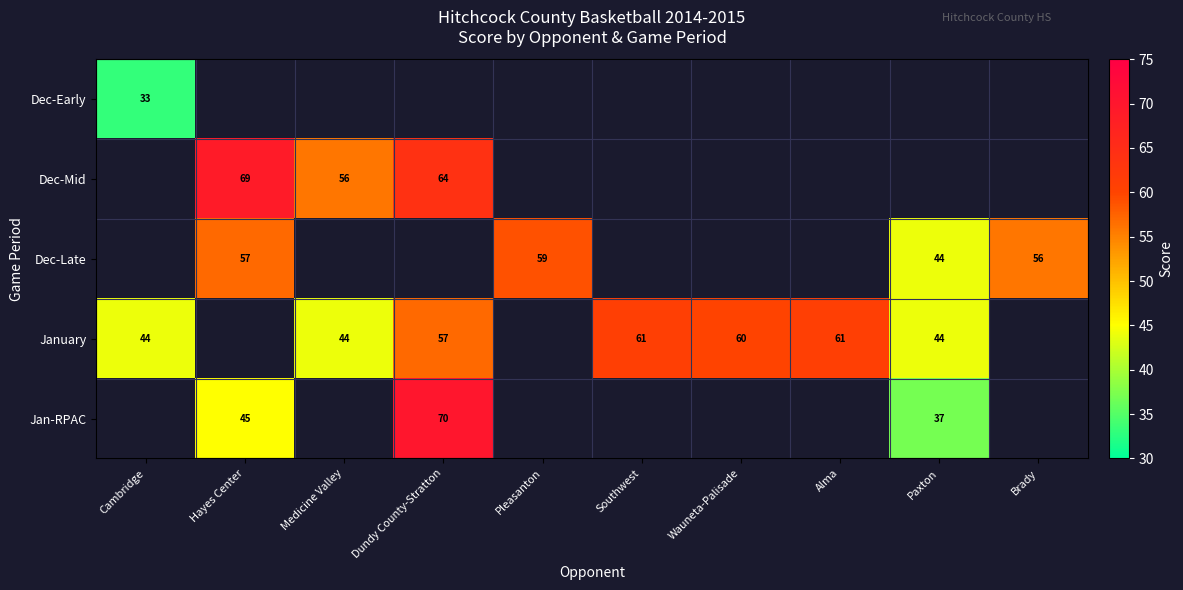

The value of Dec-Late at Paxton is 44. True or false?

True